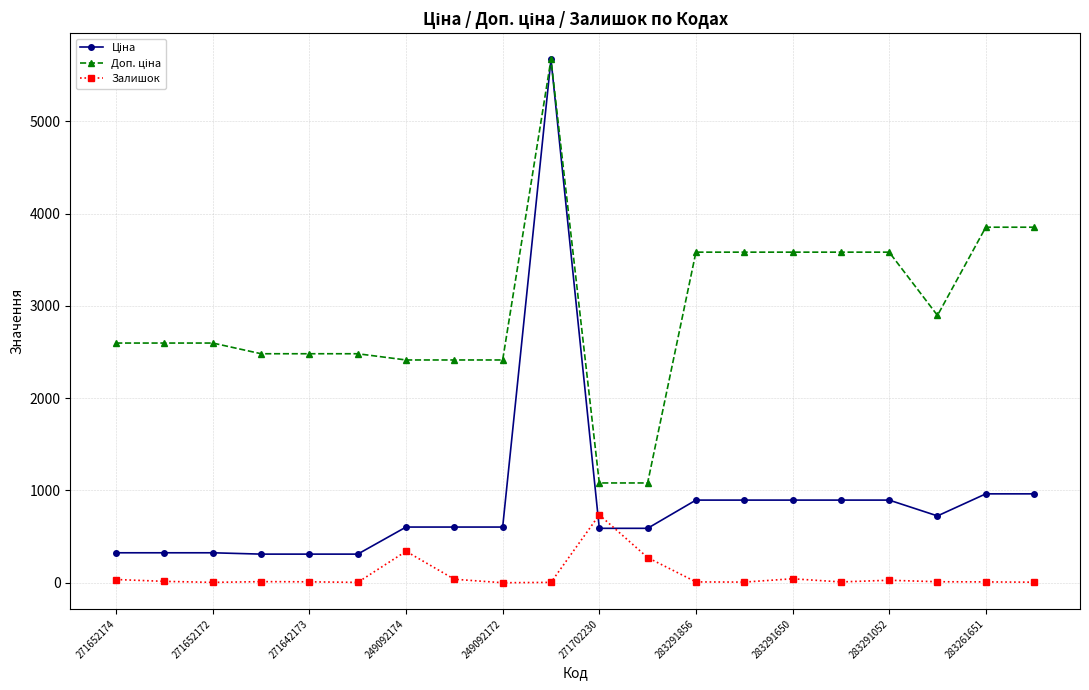

At how many categories does at least one series exceed 3177?

8